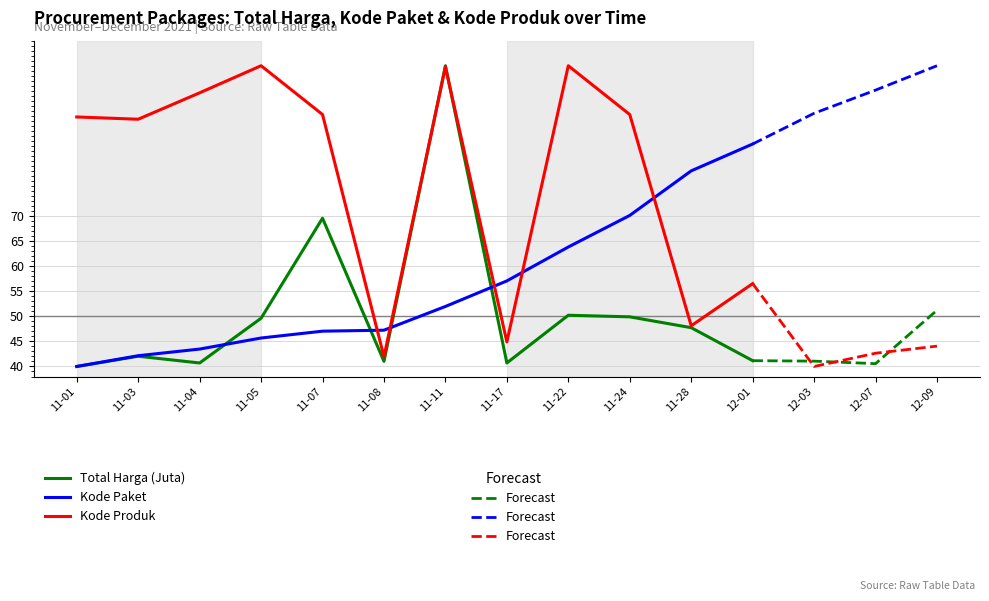

Where is the first local maximum for Total Harga (Juta)?

11-03